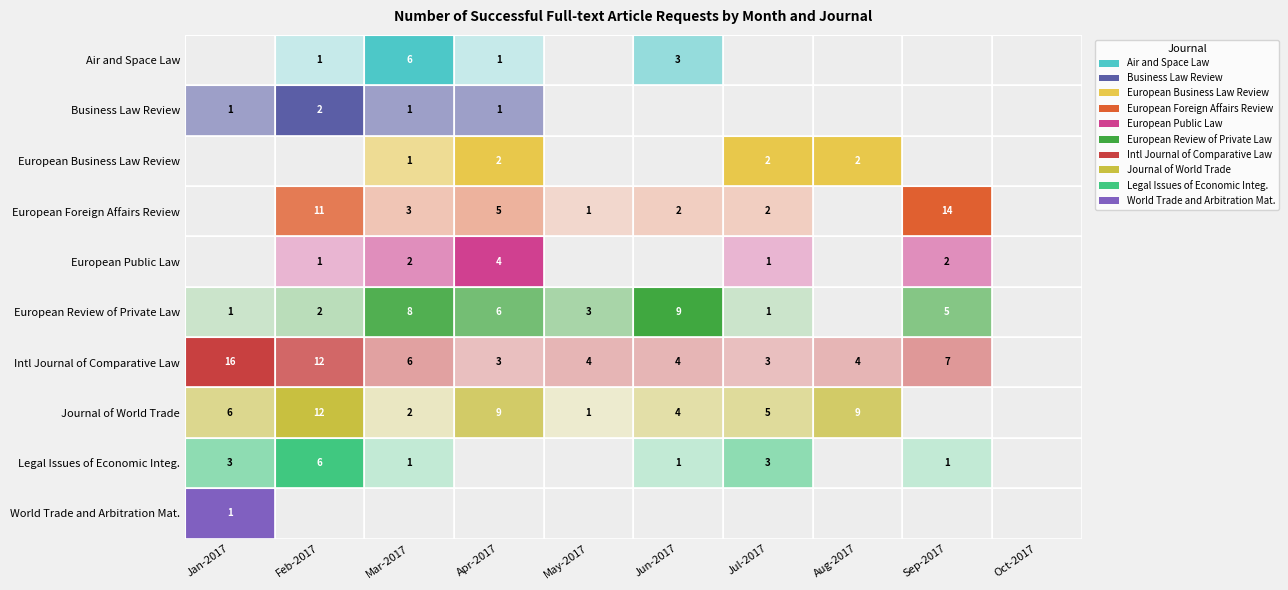

Reading left to right, transcribe all the data shown in this chart.

Air and Space Law: 0	1	6	1	0	3	0	0	0	0
Business Law Review: 1	2	1	1	0	0	0	0	0	0
European Business Law Review: 0	0	1	2	0	0	2	2	0	0
European Foreign Affairs Review: 0	11	3	5	1	2	2	0	14	0
European Public Law: 0	1	2	4	0	0	1	0	2	0
European Review of Private Law: 1	2	8	6	3	9	1	0	5	0
Intl Journal of Comparative Law: 16	12	6	3	4	4	3	4	7	0
Journal of World Trade: 6	12	2	9	1	4	5	9	0	0
Legal Issues of Economic Integ.: 3	6	1	0	0	1	3	0	1	0
World Trade and Arbitration Mat.: 1	0	0	0	0	0	0	0	0	0